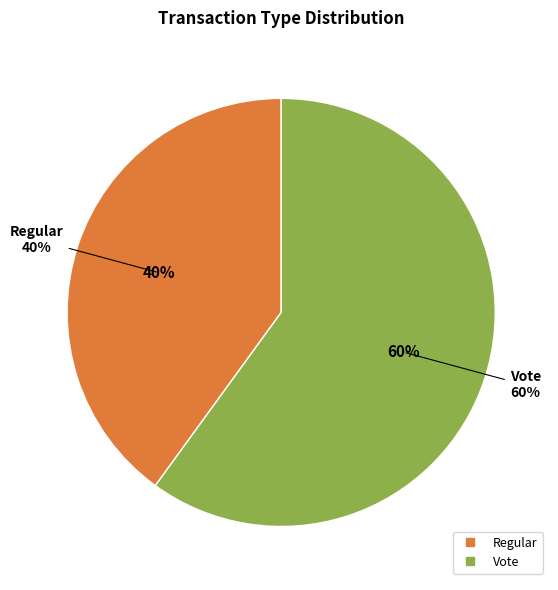

How much of the chart is everything except Regular?

60.0%